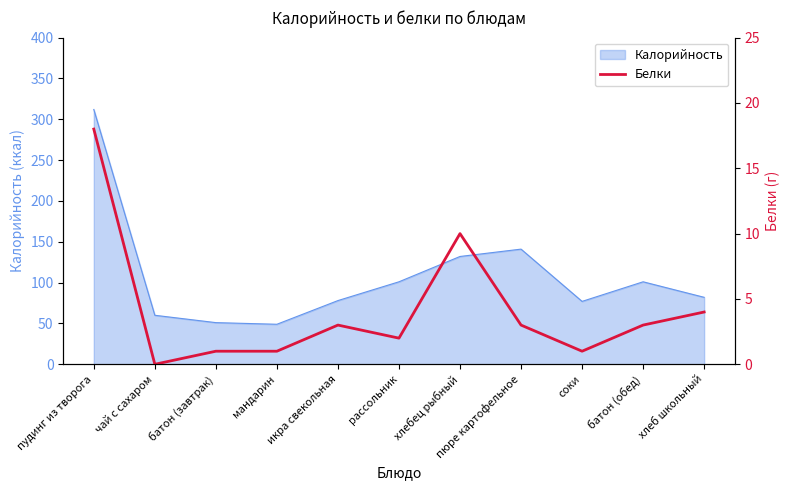

Where is the data nearest to the value 9?

хлебец рыбный